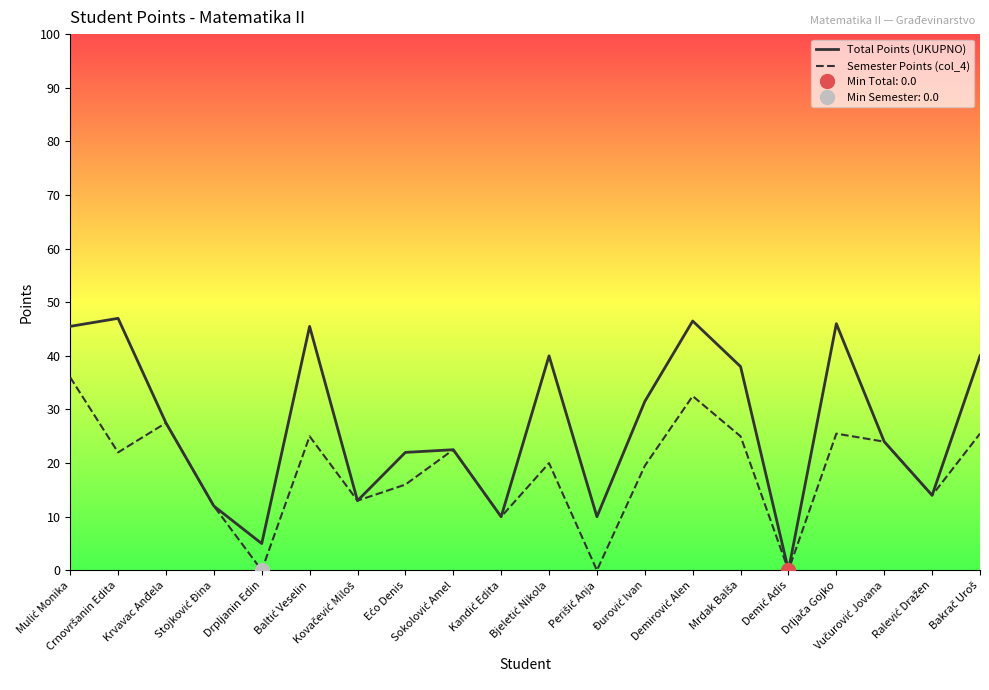

At which label does Semester Points (col_4) reach its peak?

Mulić Monika